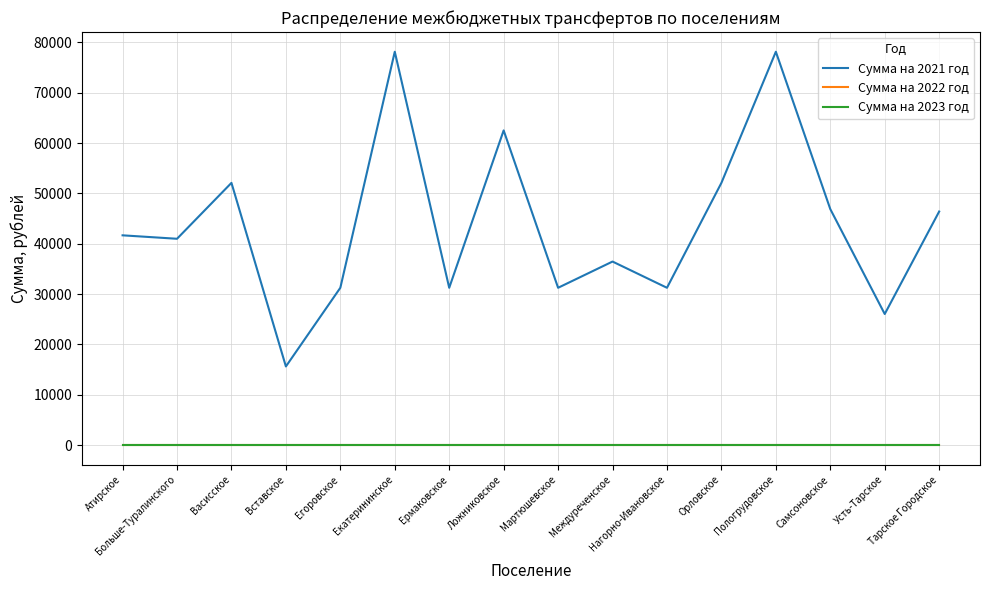

The value of Сумма на 2022 год at Вставское is 0.0. True or false?

True